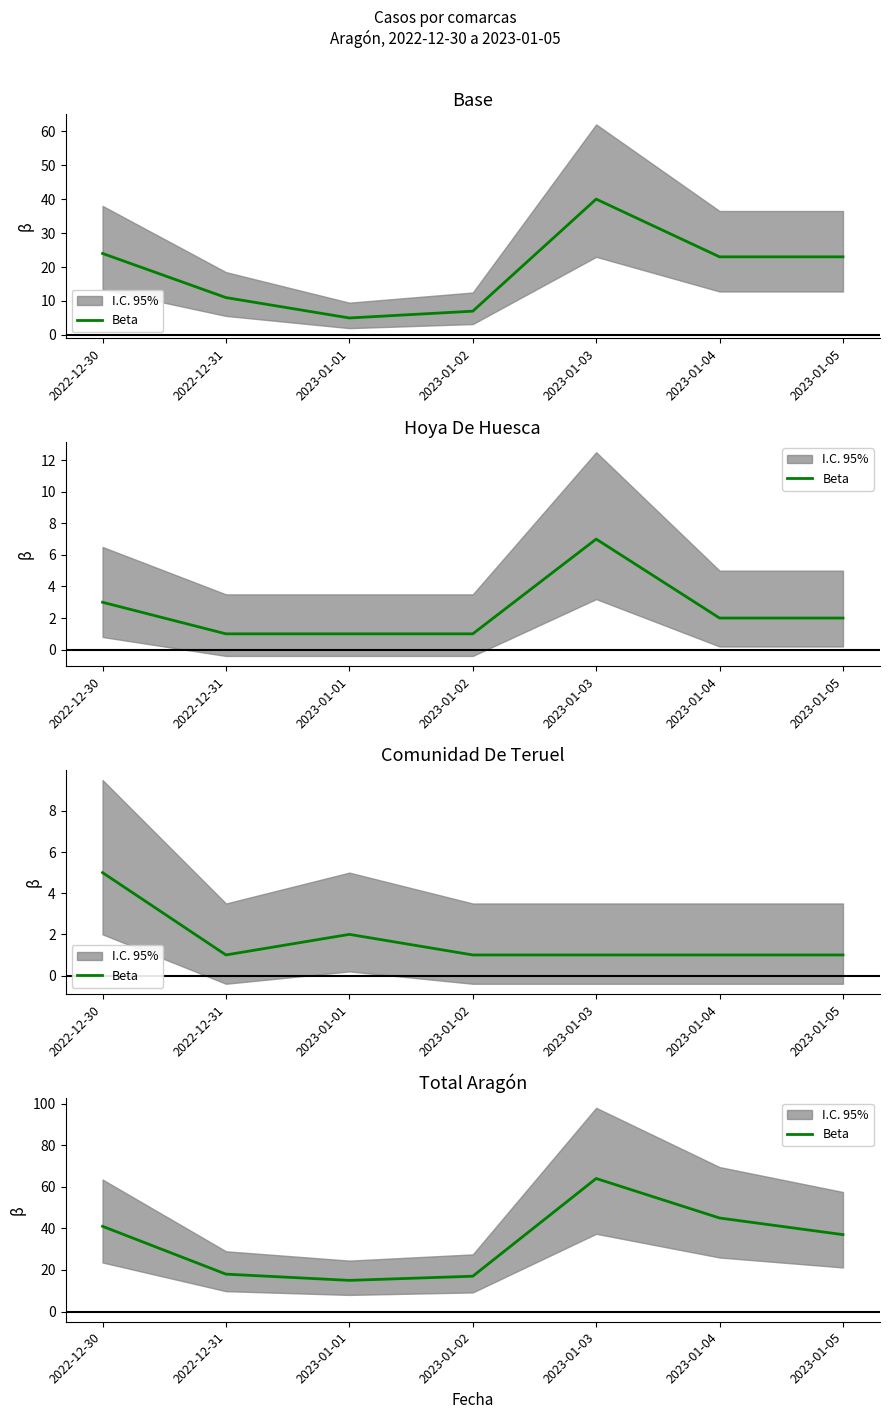

Reading left to right, extract all data points from this chart.

2022-12-30=41	2022-12-31=18	2023-01-01=15	2023-01-02=17	2023-01-03=64	2023-01-04=45	2023-01-05=37